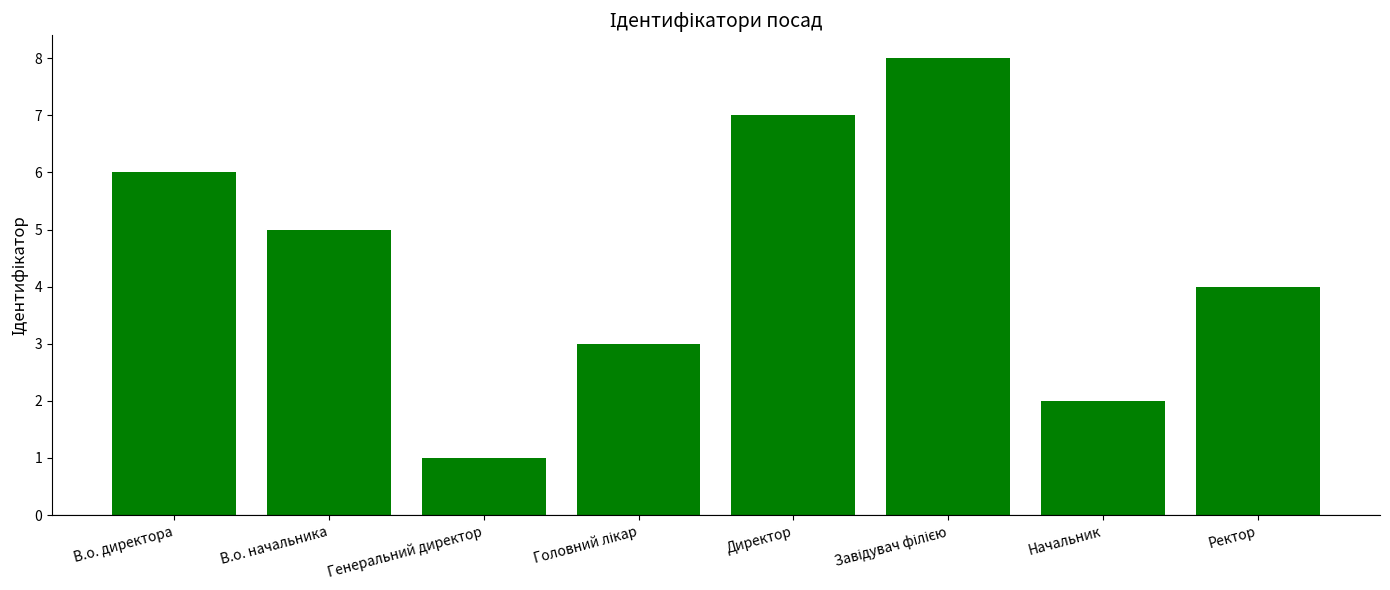

Between В.о. начальника and Начальник, which is larger?

В.о. начальника